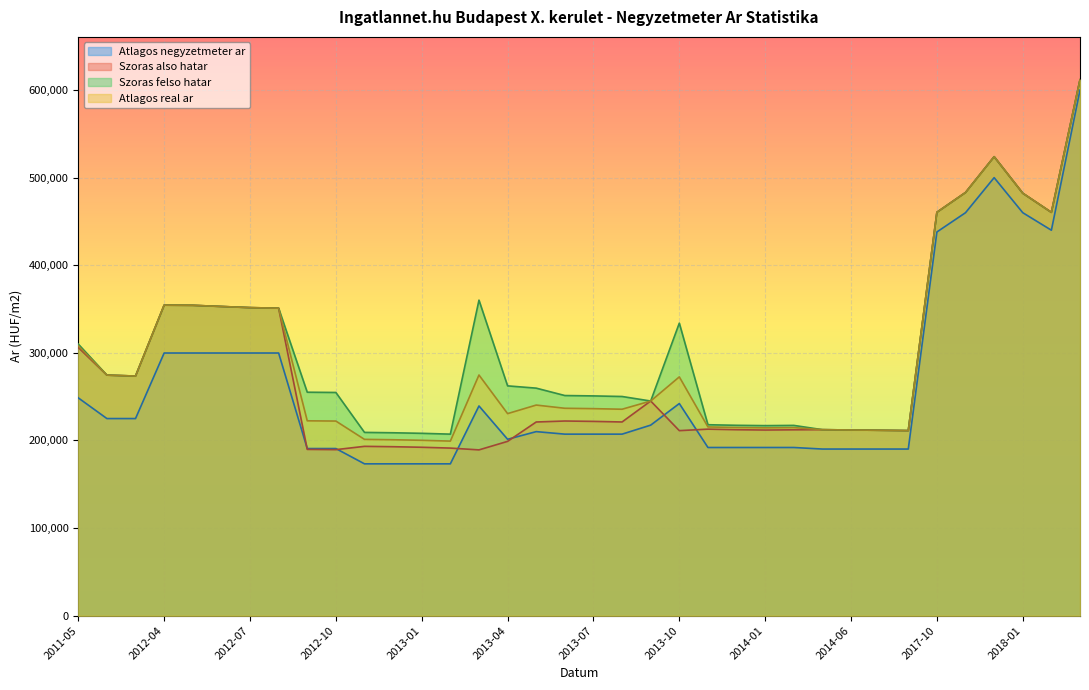

True or false: Szoras also hatar and Szoras felso hatar cross at least once.

False